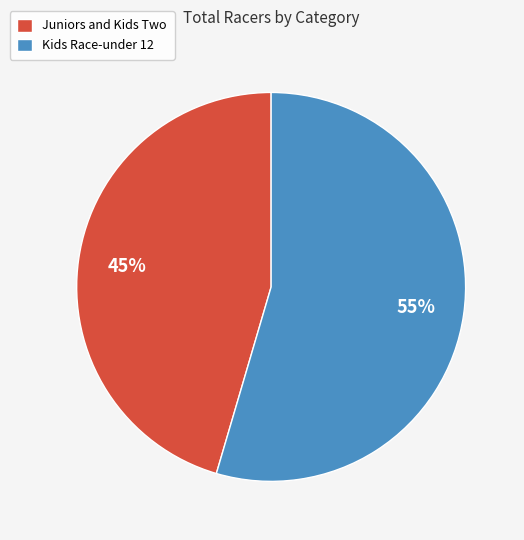

Rank the categories by value from highest to lowest.

Kids Race-under 12, Juniors and Kids Two